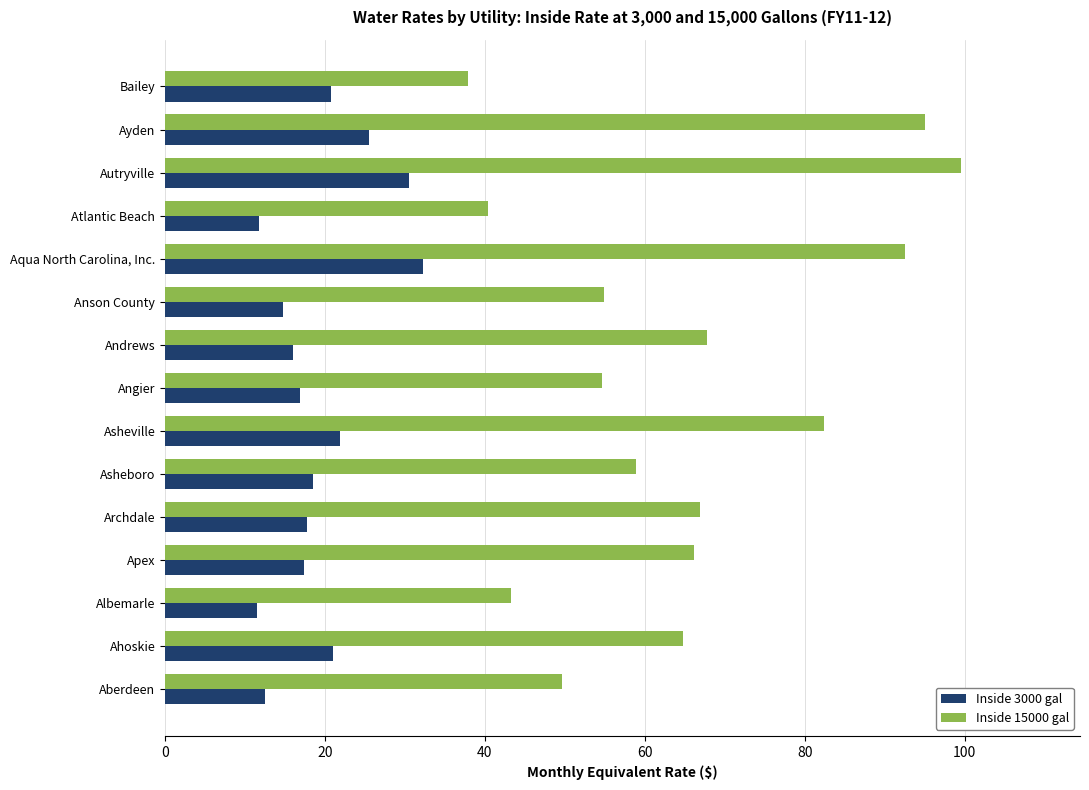

Rank the series by their average value, from lowest to highest.

Inside 3000 gal, Inside 15000 gal